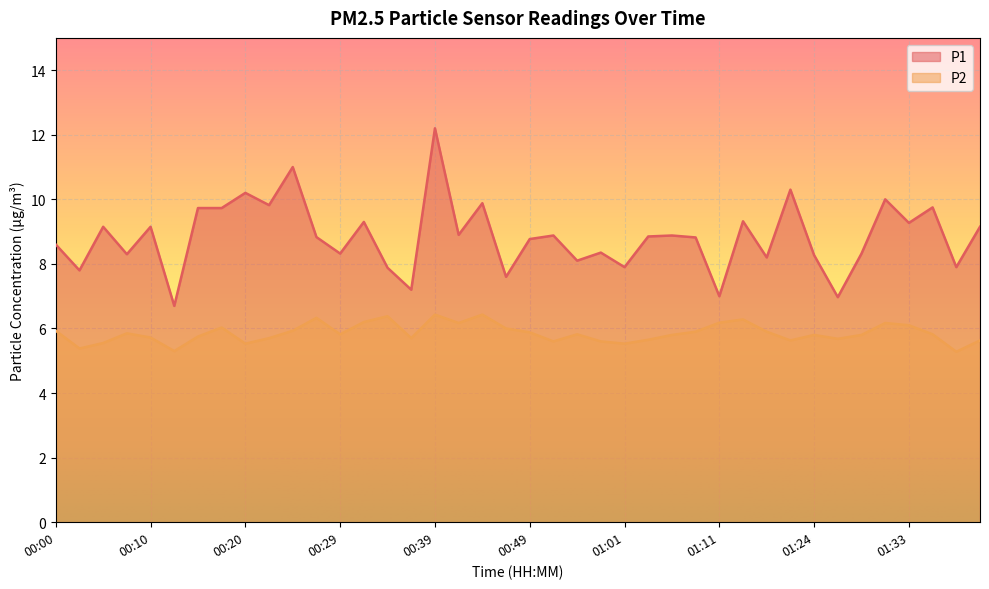

Reading left to right, extract all data points from this chart.

P1: 8.6	7.8	9.2	8.3	9.2	6.7	9.7	9.7	10.2	9.8	11.0	8.8	8.3	9.3	7.9	7.2	12.2	8.9	9.9	7.6	8.8	8.9	8.1	8.3	7.9	8.8	8.9	8.8	7.0	9.3	8.2	10.3	8.3	7.0	8.3	10.0	9.3	9.8	7.9	9.2
P2: 5.9	5.4	5.5	5.8	5.7	5.3	5.8	6.0	5.5	5.7	5.9	6.3	5.8	6.2	6.4	5.7	6.4	6.2	6.4	6.0	5.9	5.6	5.8	5.6	5.5	5.7	5.8	5.9	6.2	6.3	5.9	5.6	5.8	5.7	5.8	6.2	6.1	5.8	5.3	5.6